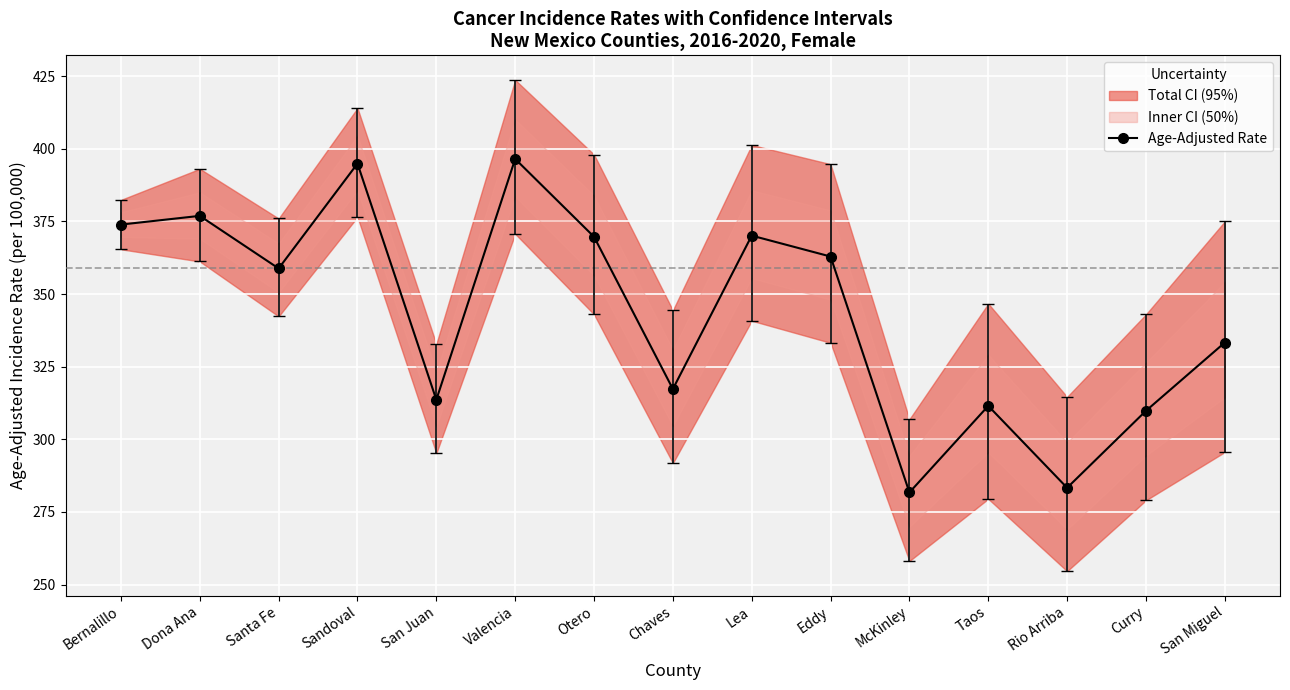

What is the minimum value shown in the chart?

281.7